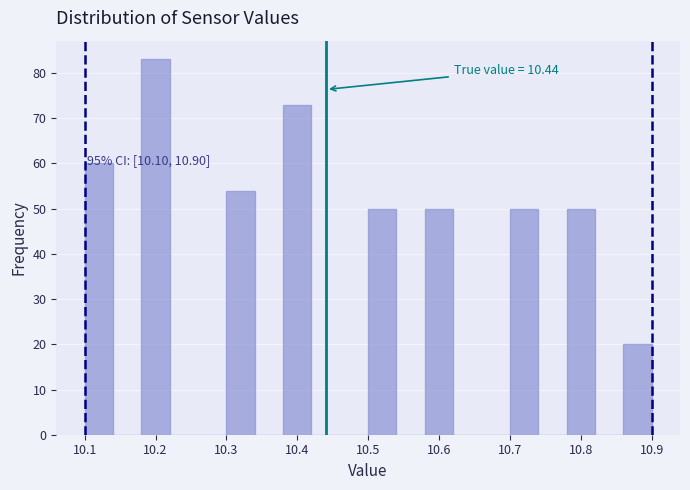

Which range on the x-axis has the tallest bar?

10.18 to 10.22